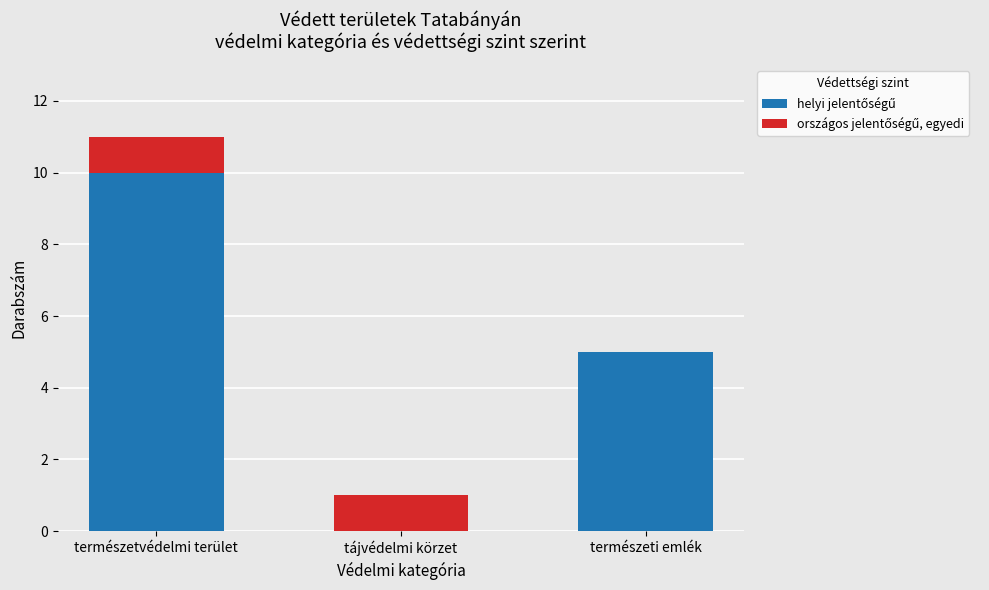

At which category is the sum across all series the highest?

természetvédelmi terület